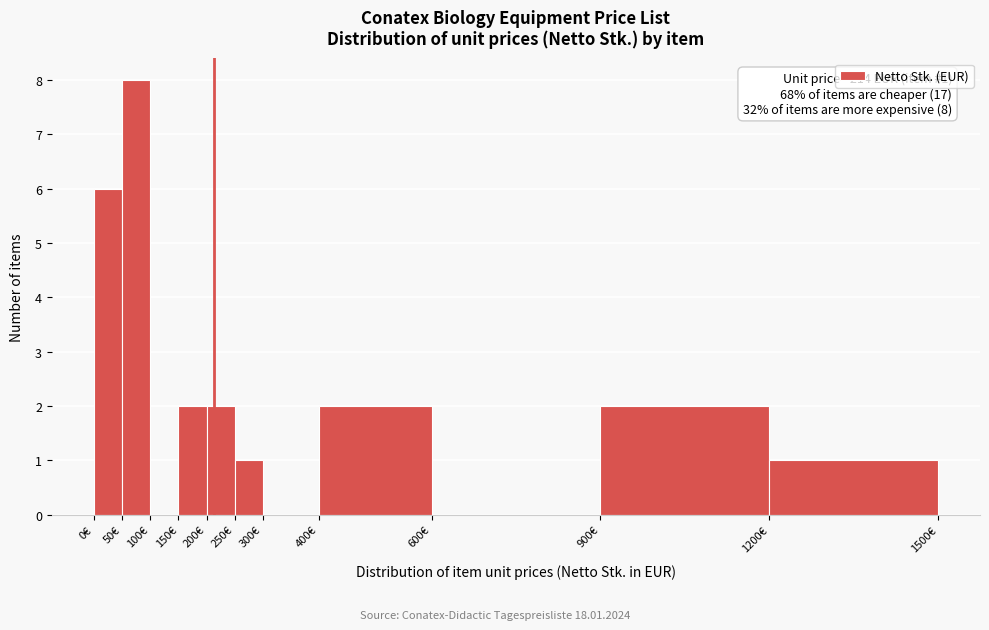

Which range on the x-axis has the tallest bar?

50 to 100